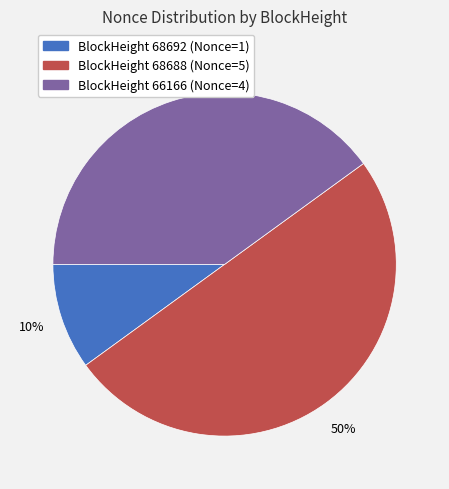

To the nearest percent, what is the difference between the largest and smallest slice percentages?

40%